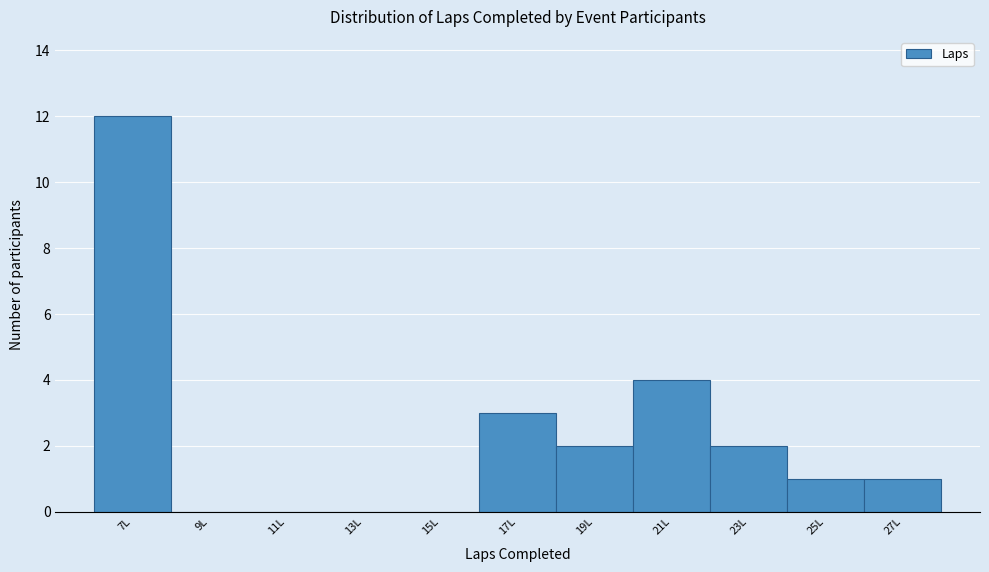

Reading left to right, extract all data points from this chart.

7L=12	9L=0	11L=0	13L=0	15L=0	17L=3	19L=2	21L=4	23L=2	25L=1	27L=1